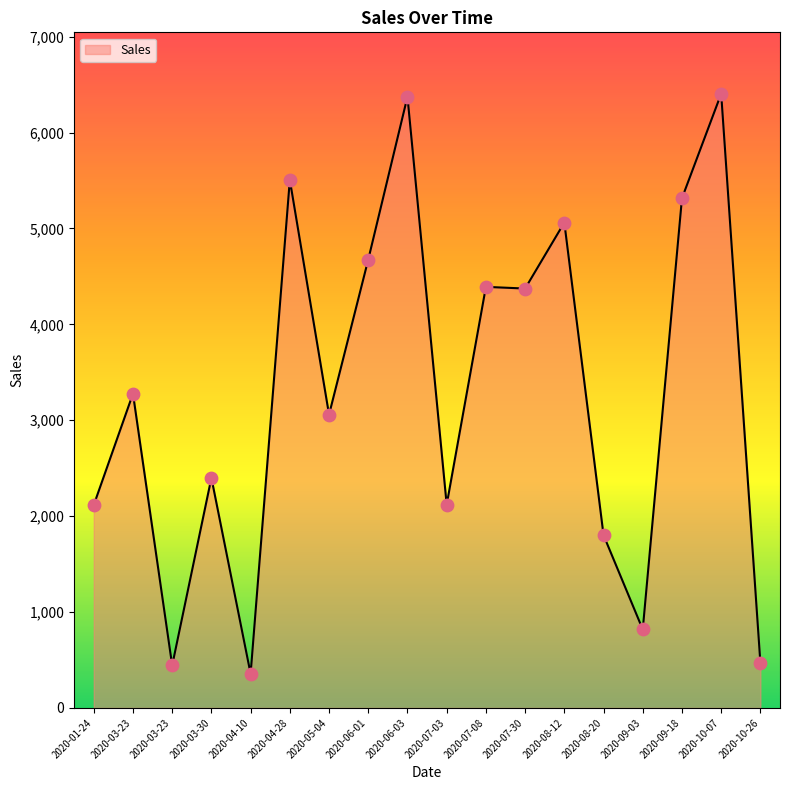

How many lines are shown in the chart?

1